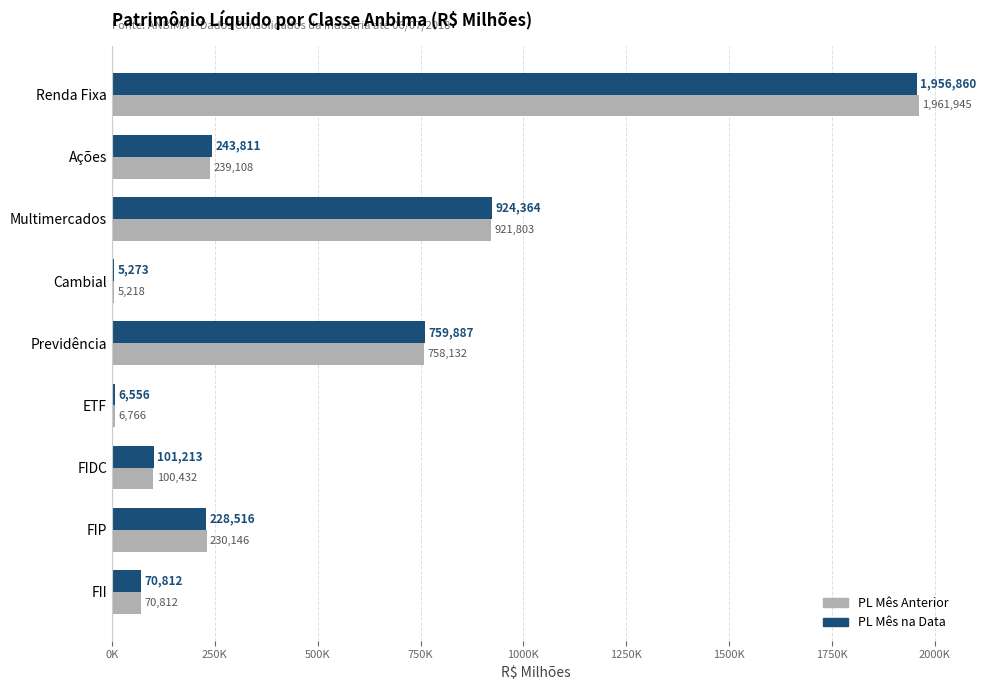

Where is PL Mês Anterior nearest to the value 983581?

Multimercados